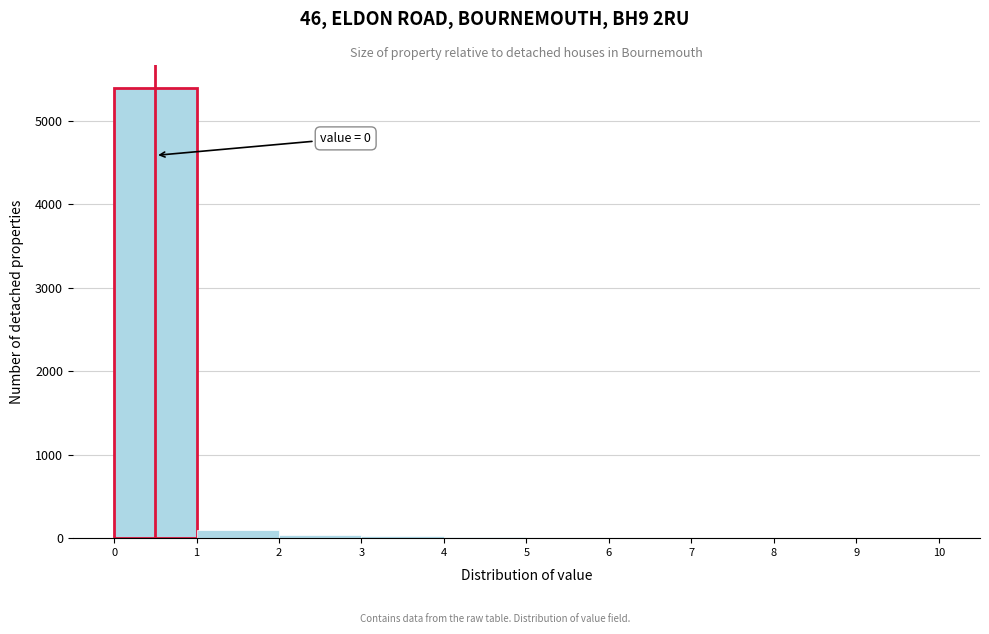

Over which range of the x-axis is the bar tallest?

0 to 1